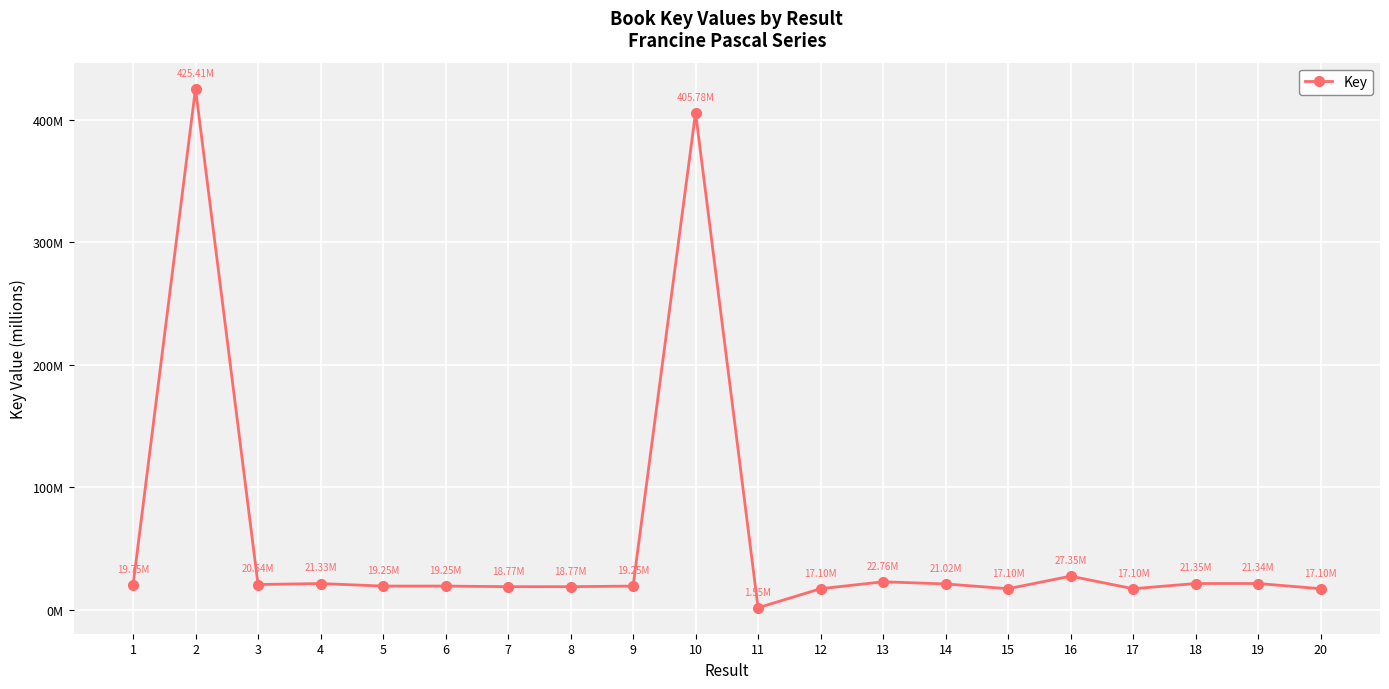

Which has a higher value, 4 or 9?

4